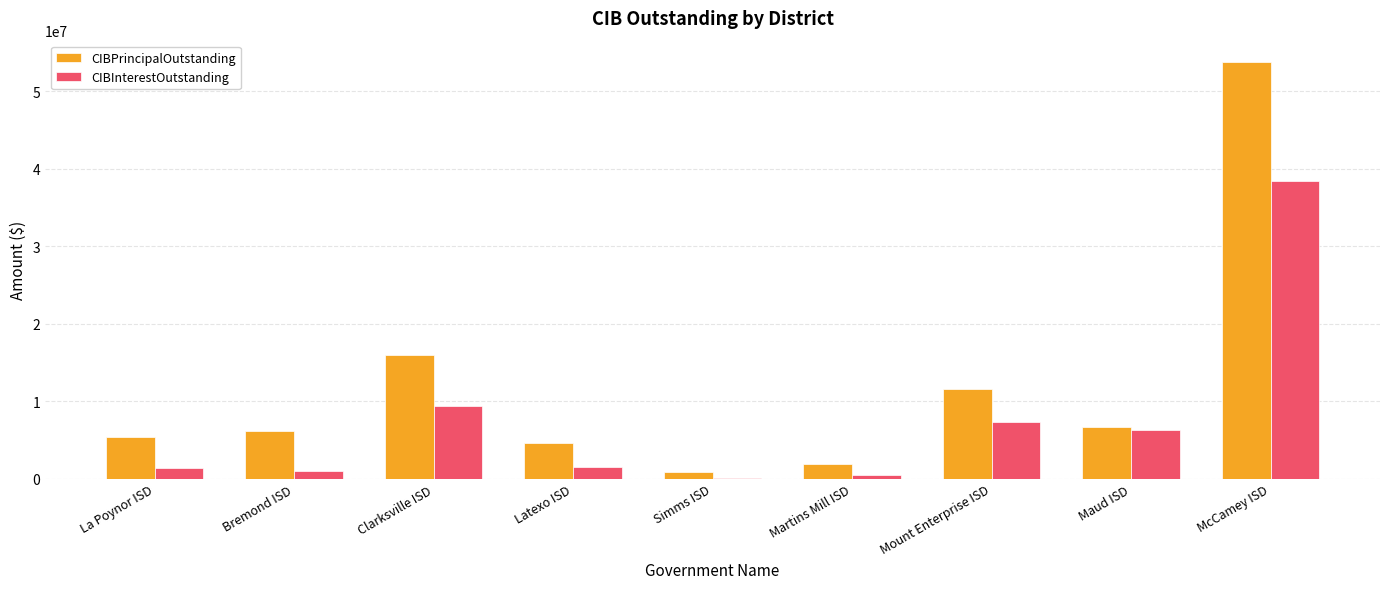

Which series has the largest range (max minus min)?

CIBPrincipalOutstanding